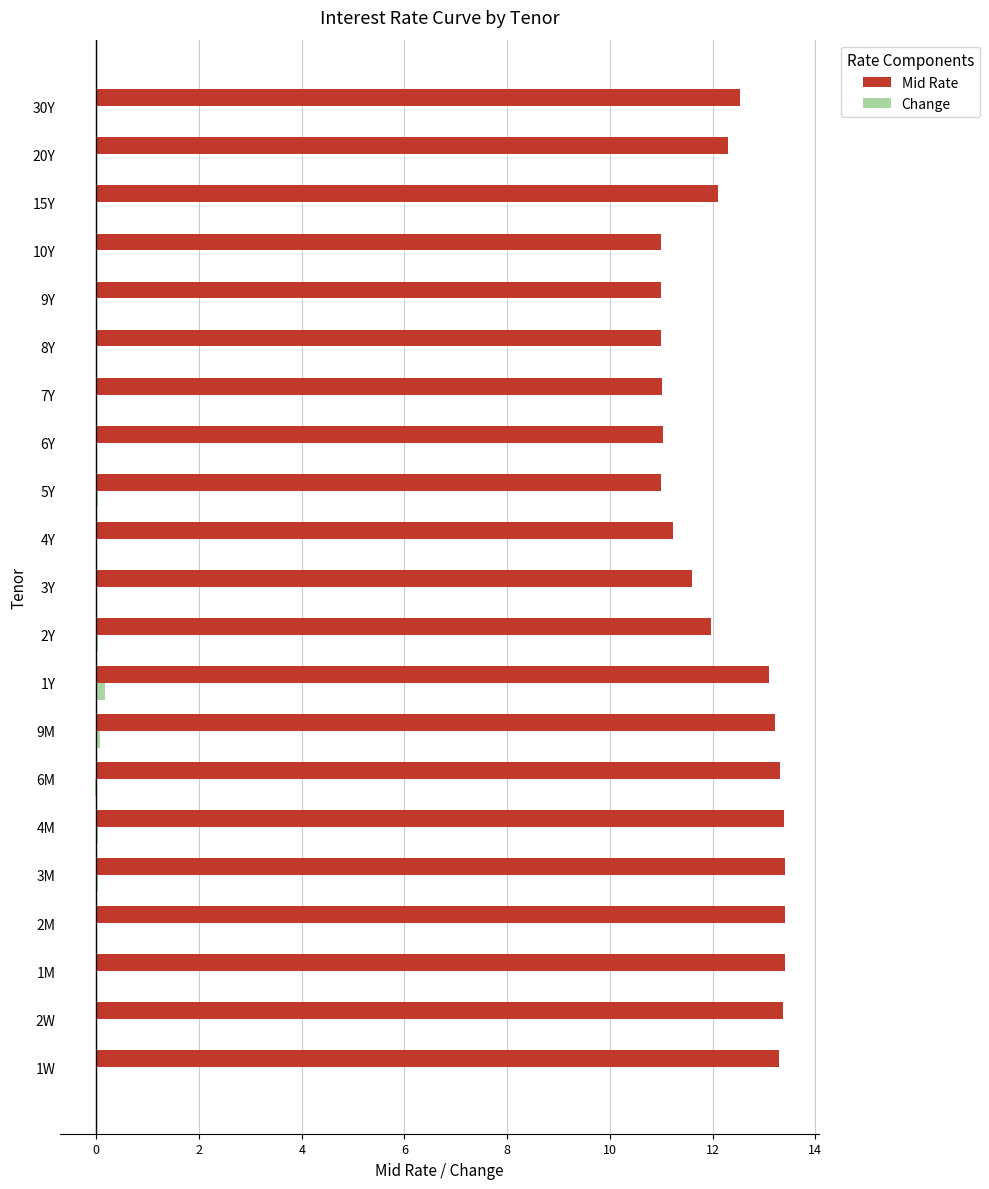

The Mid Rate series shows 9.2 at 4M. True or false?

False